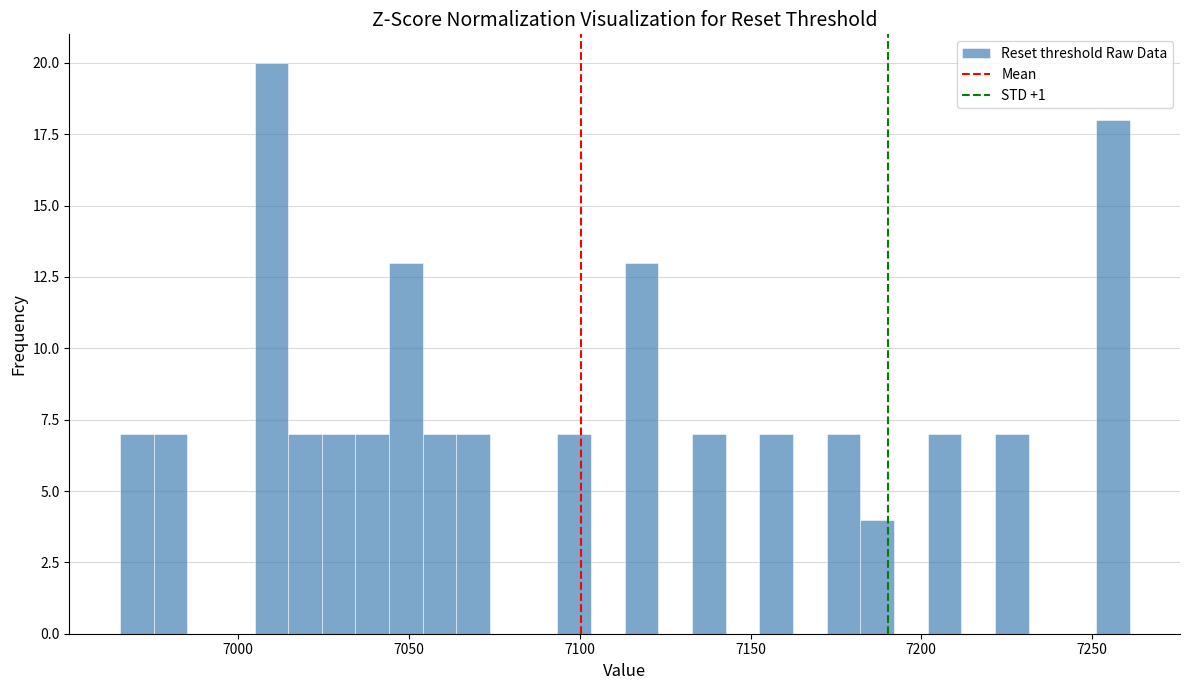

Around what value on the x-axis is the tallest bar? Give the approximate position of its centre, as read against the axis.

7010